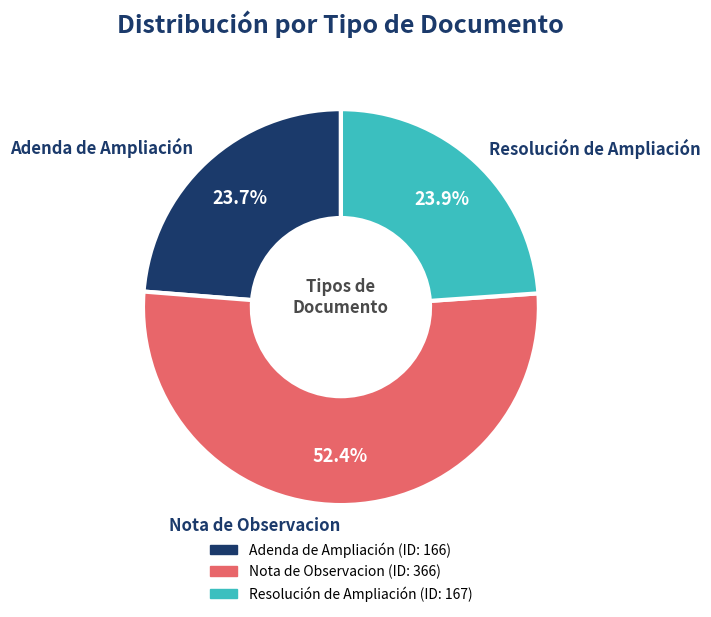

To the nearest percent, what is the average slice percentage?

33%